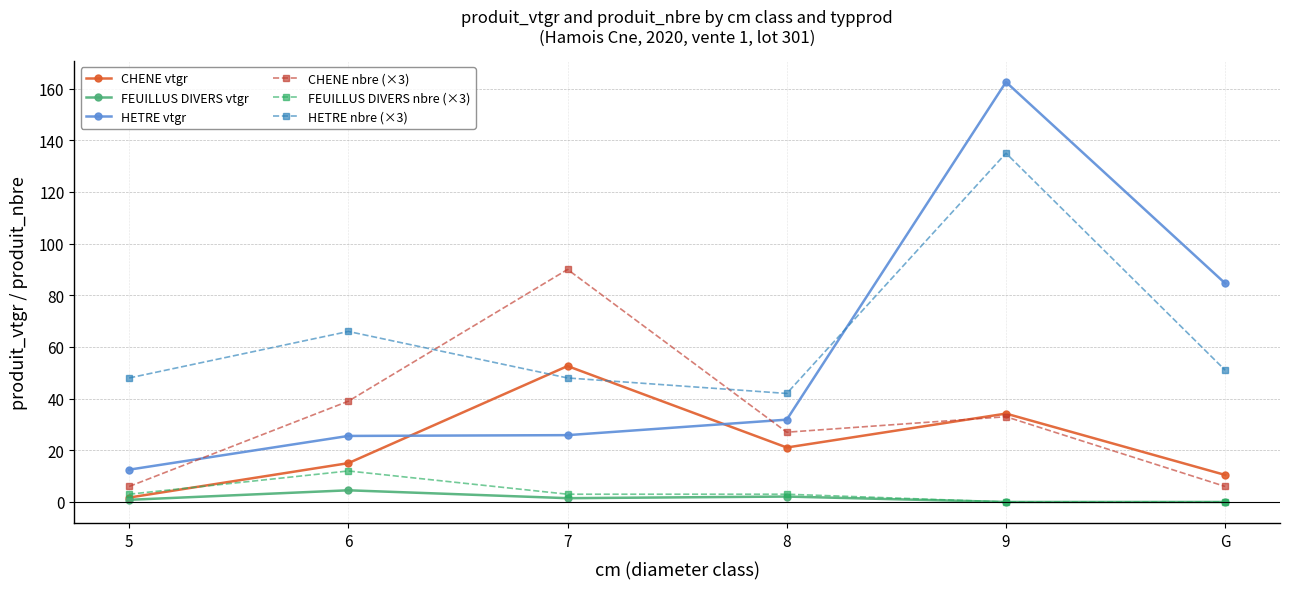

True or false: HETRE nbre (×3) has more than 2 interior local peaks.

False